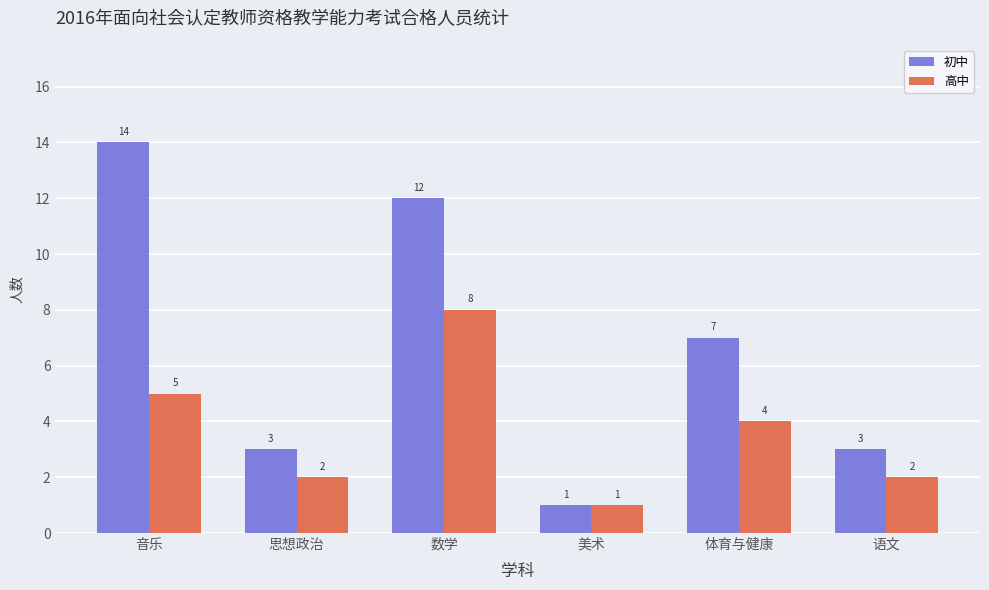

At 语文, list the series in order from largest to smallest.

初中, 高中